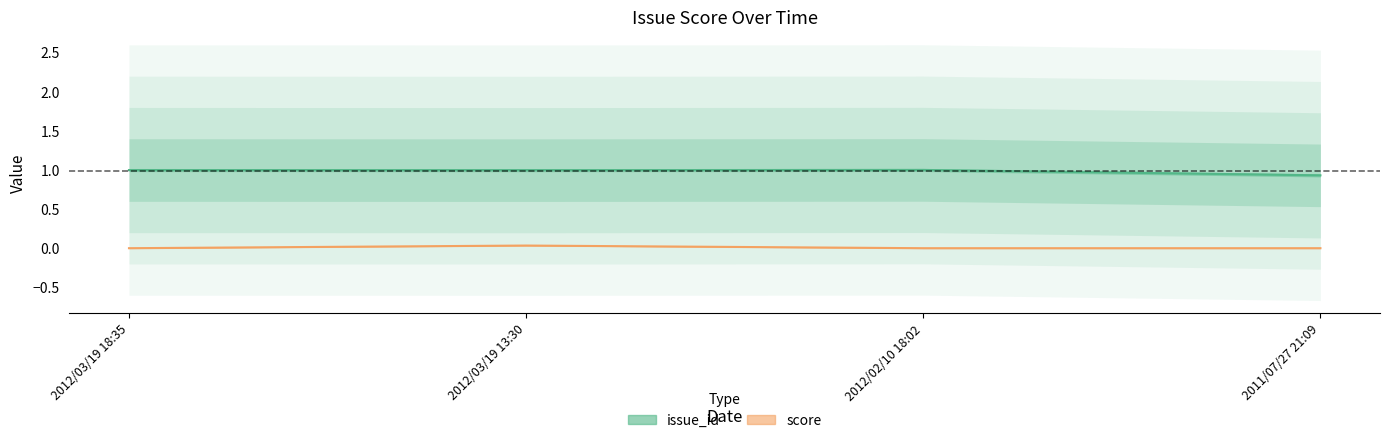

Reading left to right, transcribe all the data shown in this chart.

issue_id: 2012/03/19 18:35=1.0	2012/03/19 13:30=1.0	2012/02/10 18:02=1.0	2011/07/27 21:09=0.9
score: 2012/03/19 18:35=0.0	2012/03/19 13:30=0.0	2012/02/10 18:02=0.0	2011/07/27 21:09=0.0